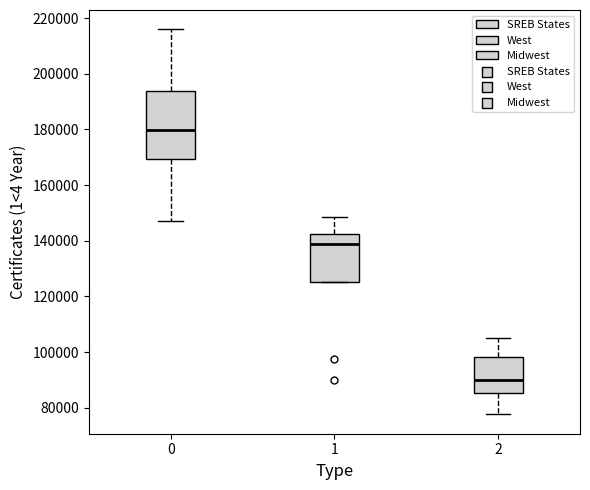

Which box is the tallest, from its lower edge to its upper edge?

0